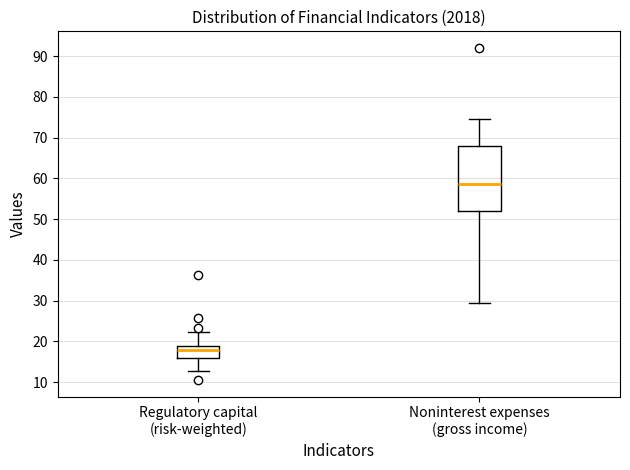

Where is the upper edge of the box for Regulatory capital (risk-weighted) on the y-axis? The values are not printed on the chart, so give them approximately, as read against the axis.

19